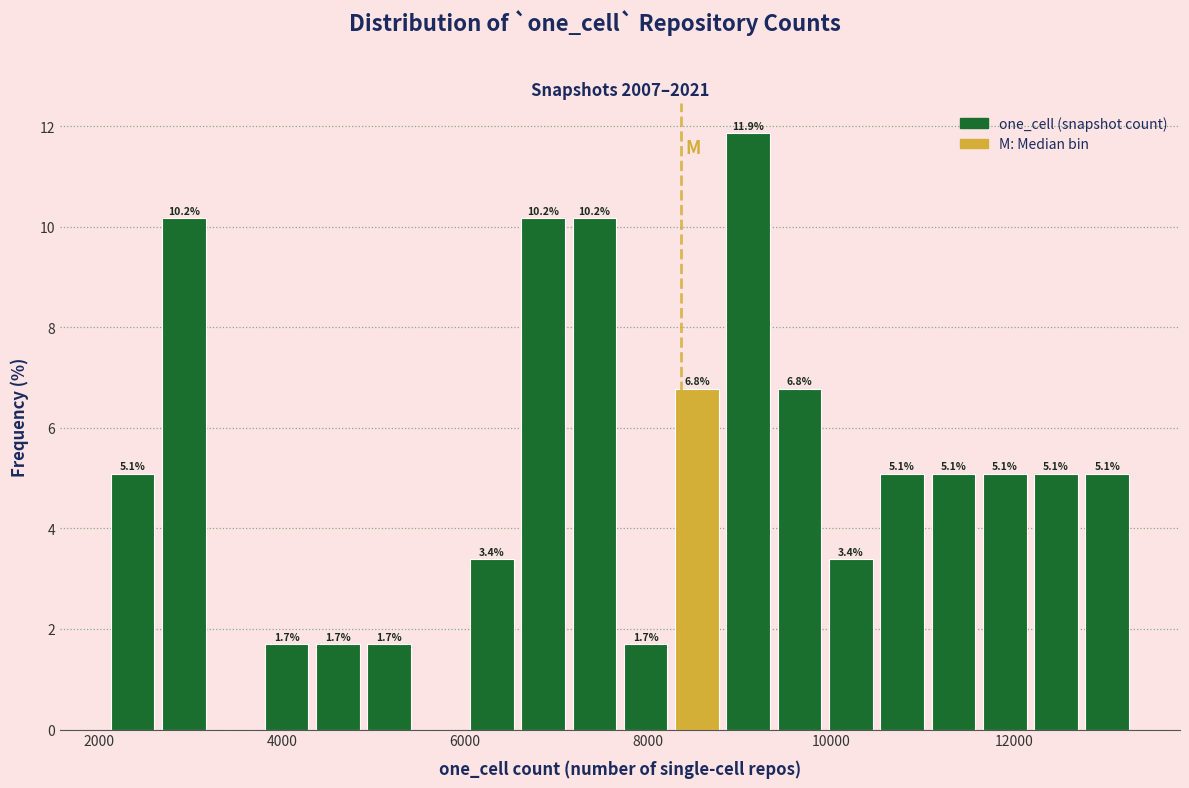

Read against the x-axis, roughly where is the centre of the tallest bar?

9000